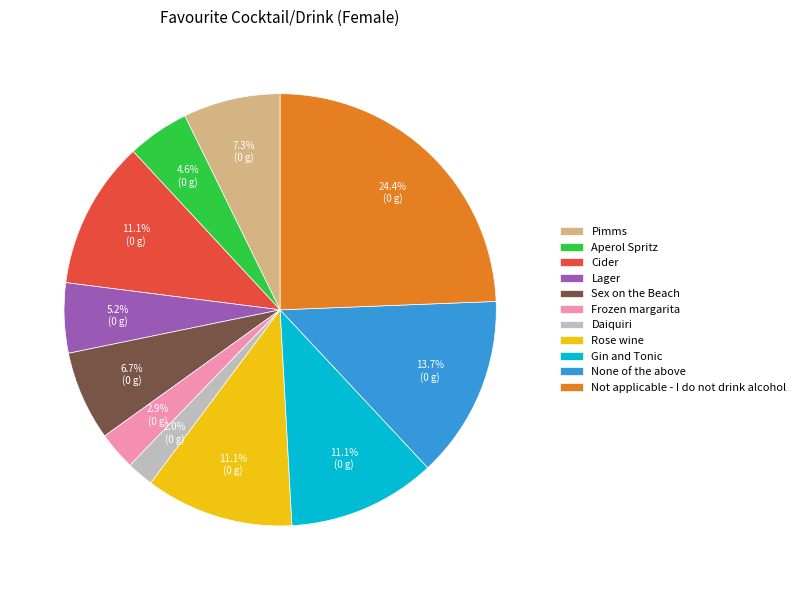

Between Pimms and Sex on the Beach, which is larger?

Pimms